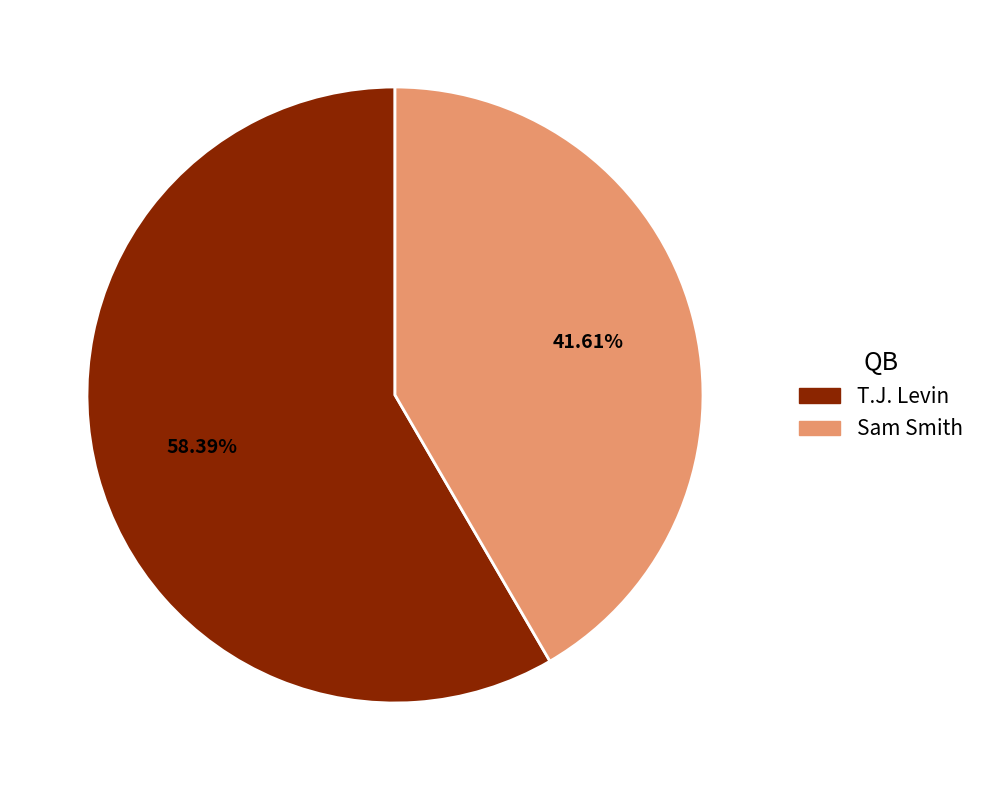

What percentage is NOT represented by T.J. Levin?

41.6%